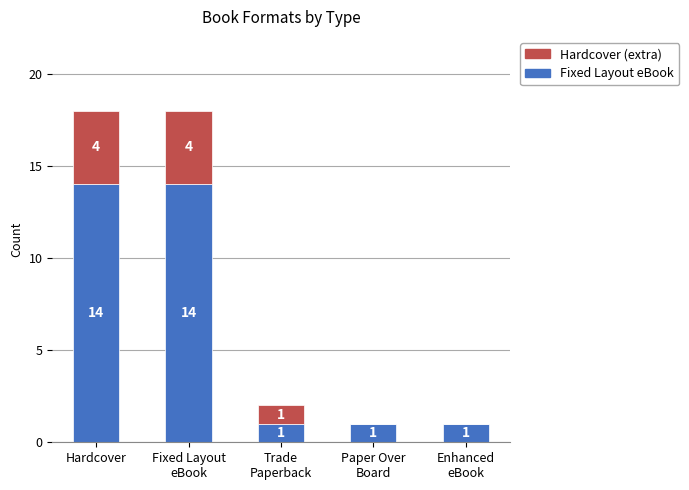

What is the total value across all series at Hardcover?

18